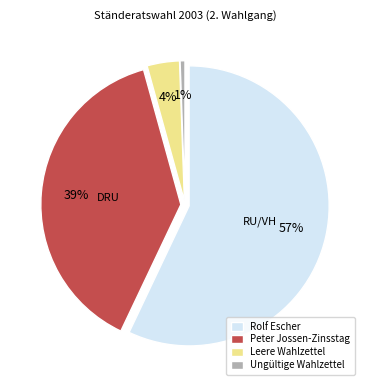

Do Peter Jossen-Zinsstag and Rolf Escher together represent more than half of the pie?

Yes